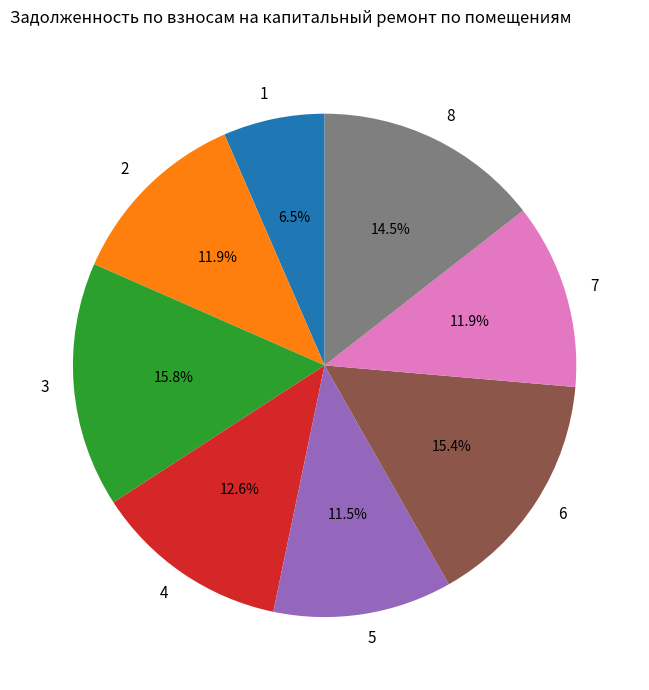

Does 5 account for over 50% of the chart?

No